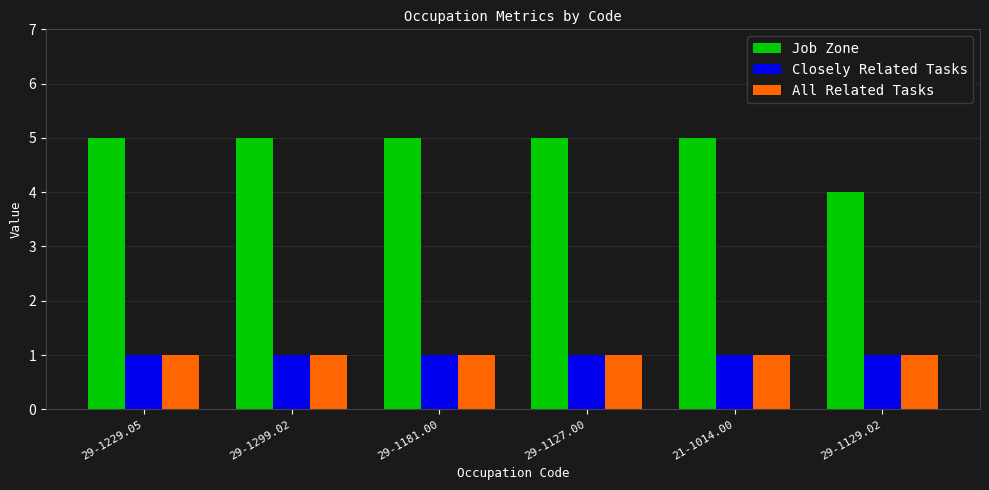

How many categories are shown in the chart?

6